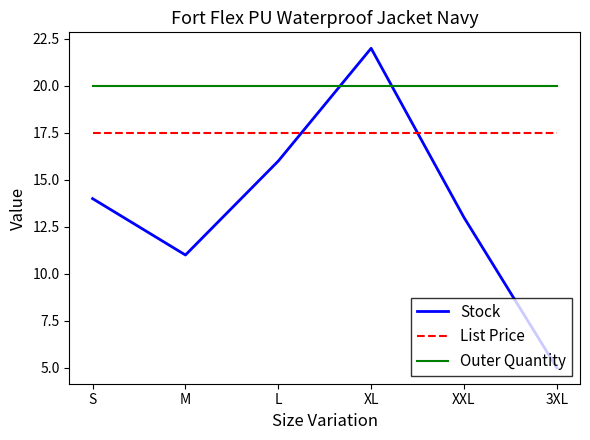

What is the difference between the second highest and minimum values in the Stock series?

11.0